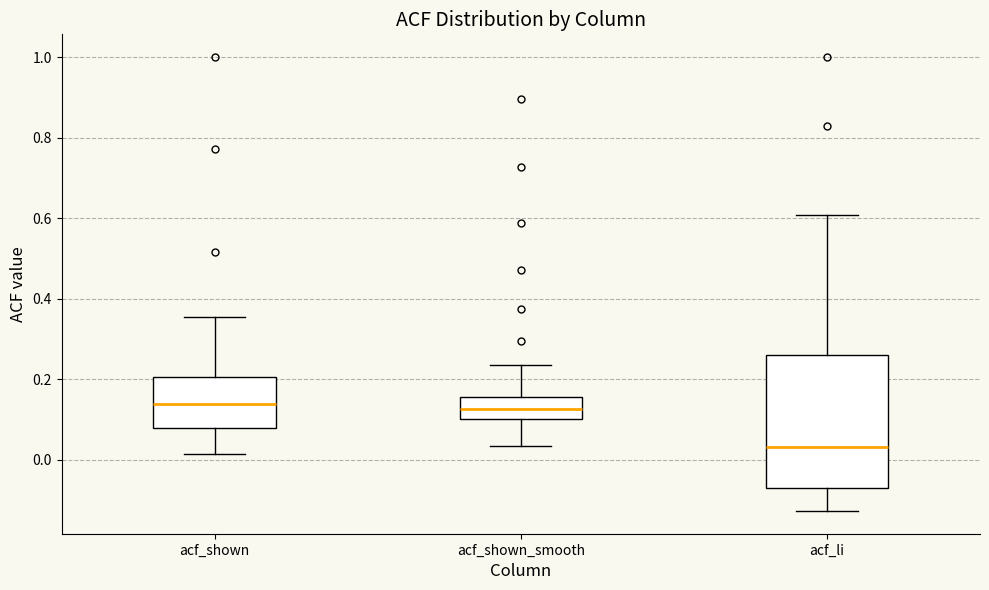

Reading left to right, read every box against the y-axis: the position of its median line, the range the box covers, and the ends of its whiskers. The values are not printed on the chart, so give them approximately, as read against the axis.

acf_shown: median 0.14, box 0.08 to 0.20, whiskers 0.02 to 0.36
acf_shown_smooth: median 0.12, box 0.10 to 0.16, whiskers 0.04 to 0.24
acf_li: median 0.04, box -0.06 to 0.26, whiskers -0.12 to 0.60